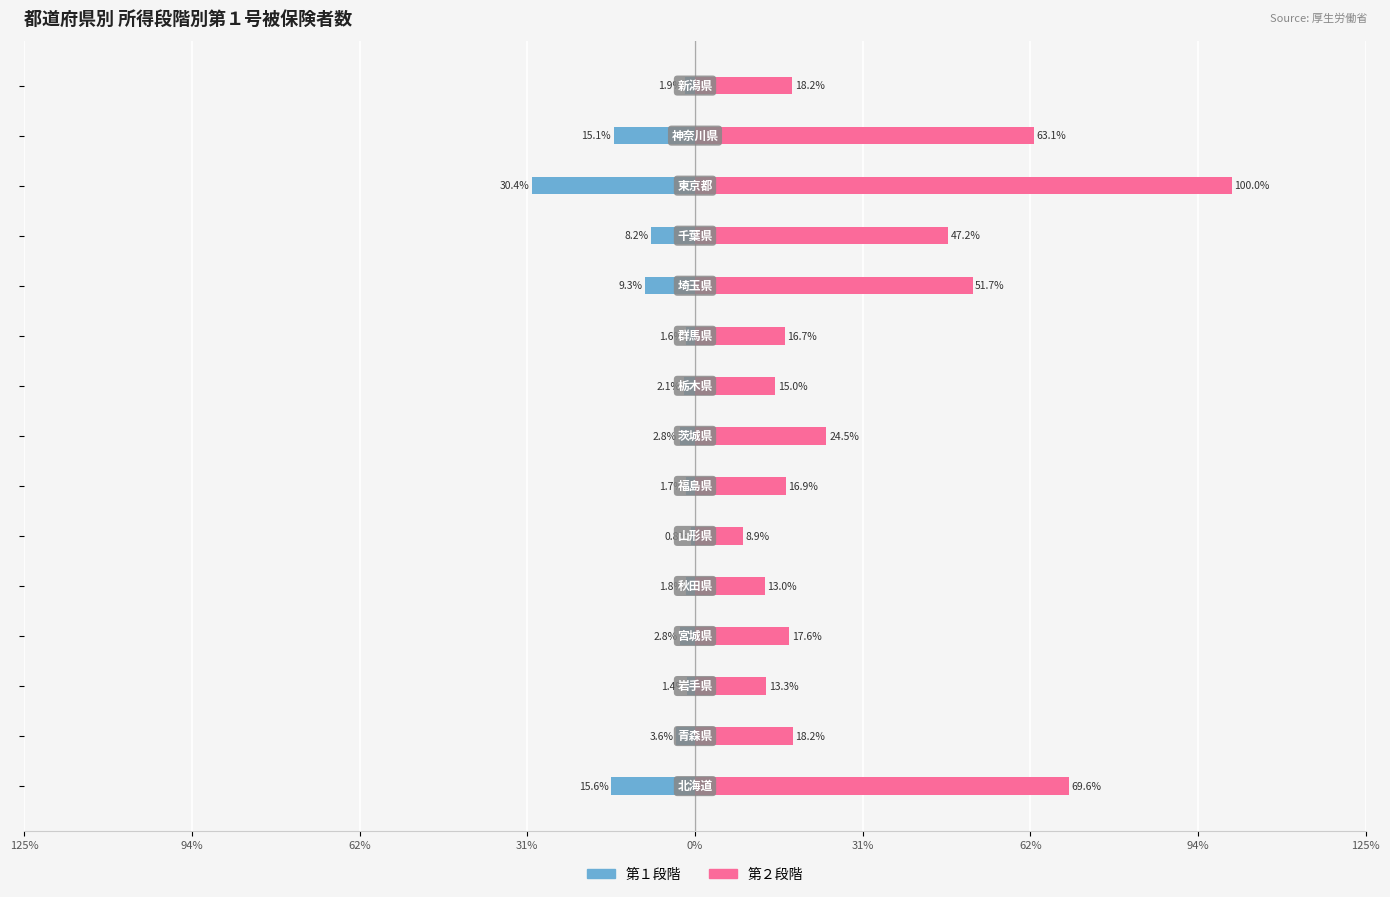

What are all the series names shown in the legend?

第１段階, 第２段階